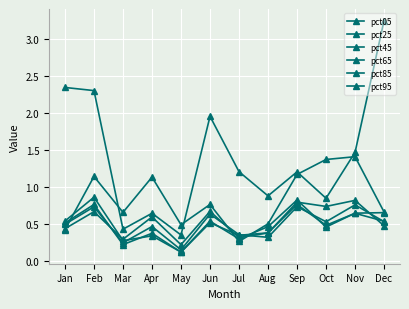

At which label is pct65 closest to 0?

May